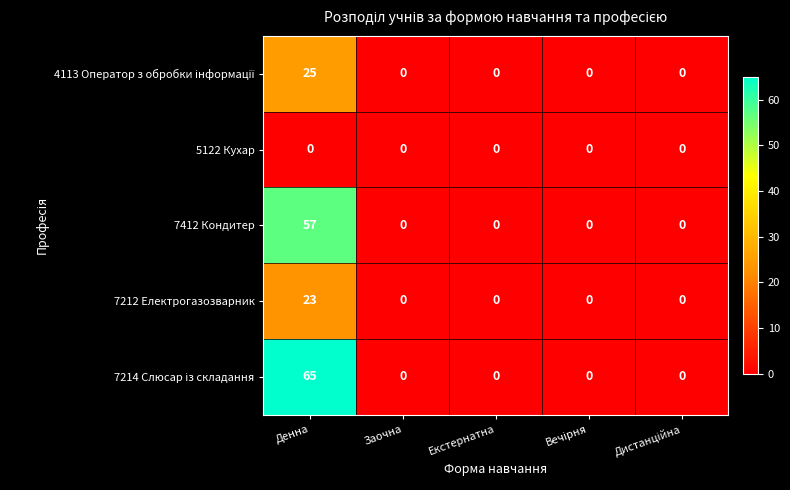

At which category is the sum across all series the highest?

Денна